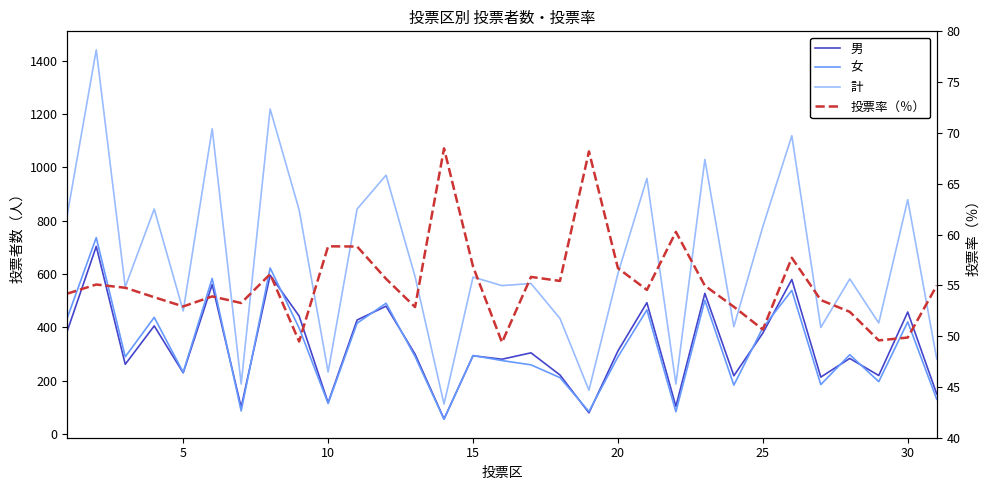

How many categories are shown in the chart?

31